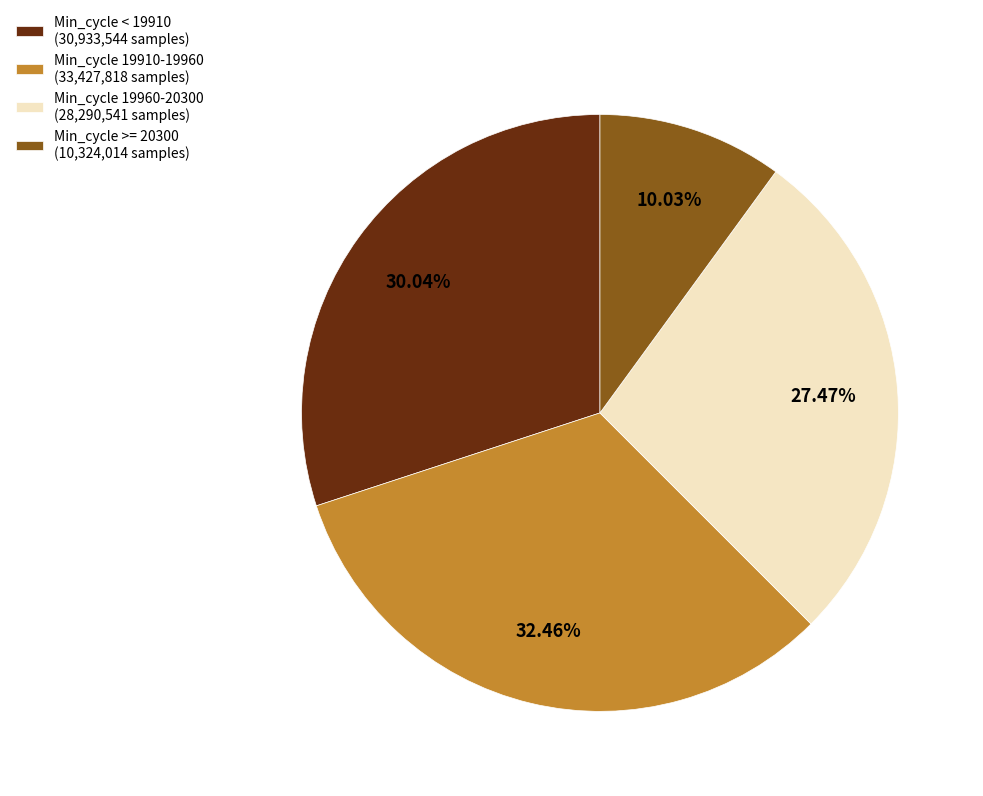

Does any single category account for the majority?

No